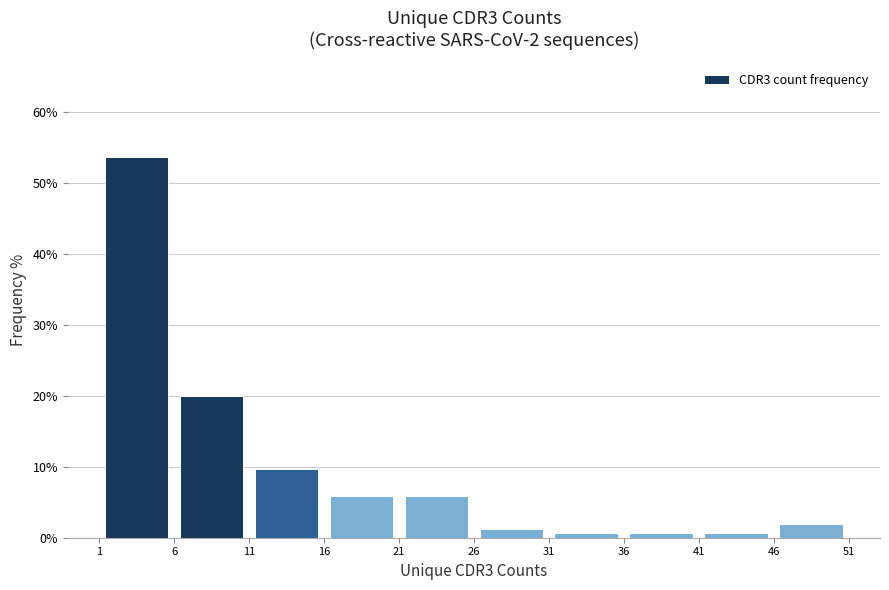

Reading left to right, list every bar in this chart as the range it spans on the x-axis followed by its height. The values are not printed on the chart, so give them approximately, as read against the axis.

1 to 6: 54
6 to 11: 20
11 to 16: 10
16 to 21: 6
21 to 26: 6
26 to 31: 1
31 to 36: under 1
36 to 41: under 1
41 to 46: under 1
46 to 51: 2